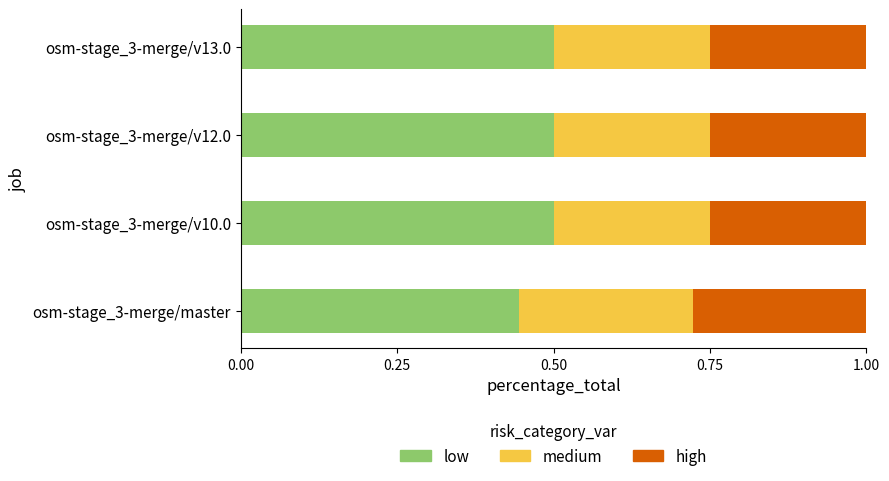

The low series shows 0.1 at osm-stage_3-merge/v10.0. True or false?

False